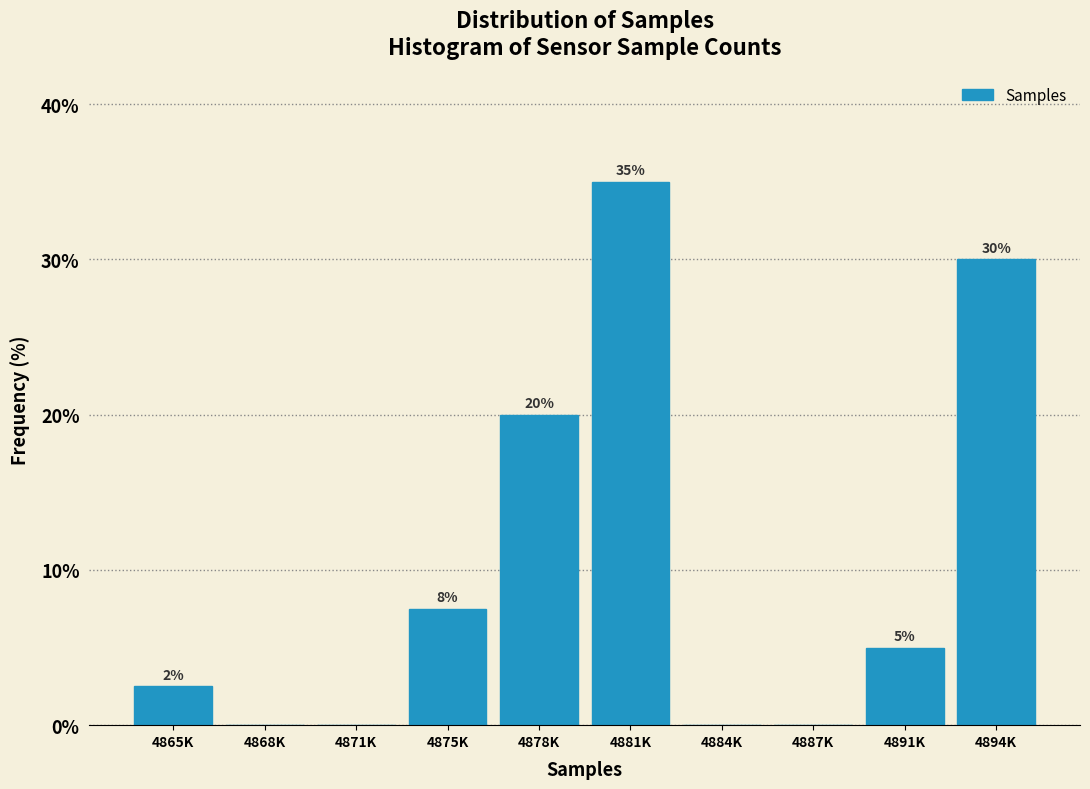

What is the maximum value shown in the chart?

35.0